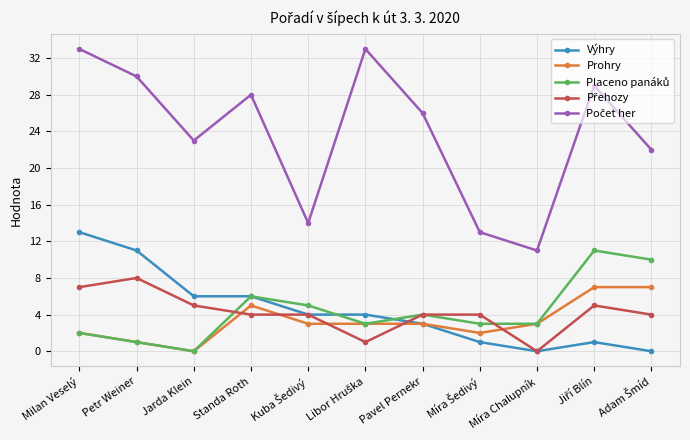

What is the difference between the highest and lowest values at Pavel Pernekr?

23